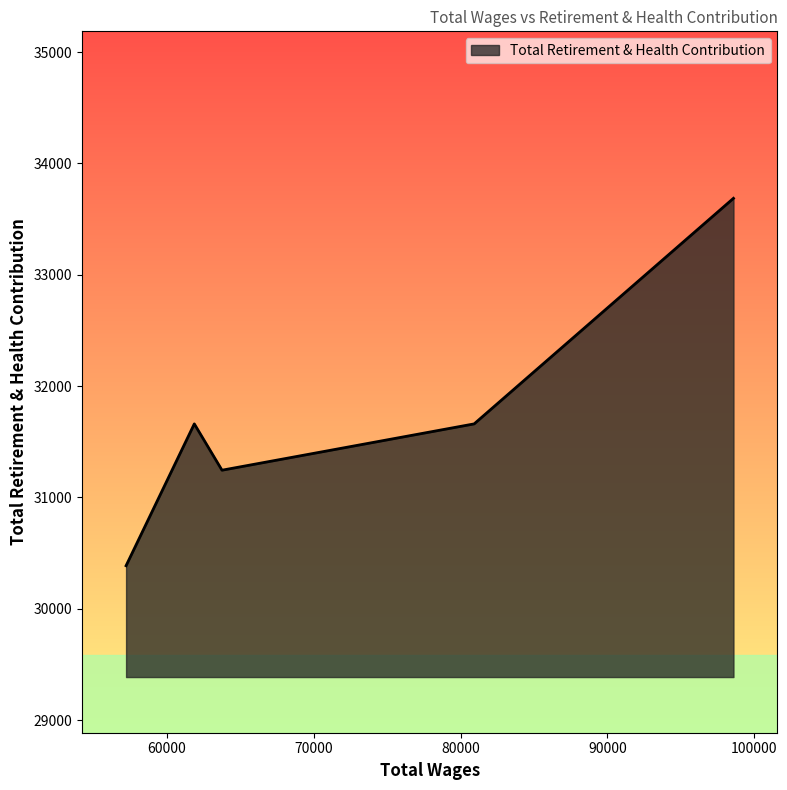

How many interior local valleys (lower than both neighbors) does the data have?

1